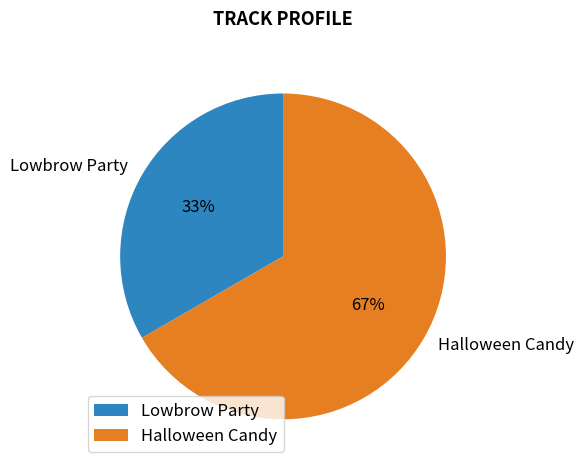

How many slices are in this pie chart?

2